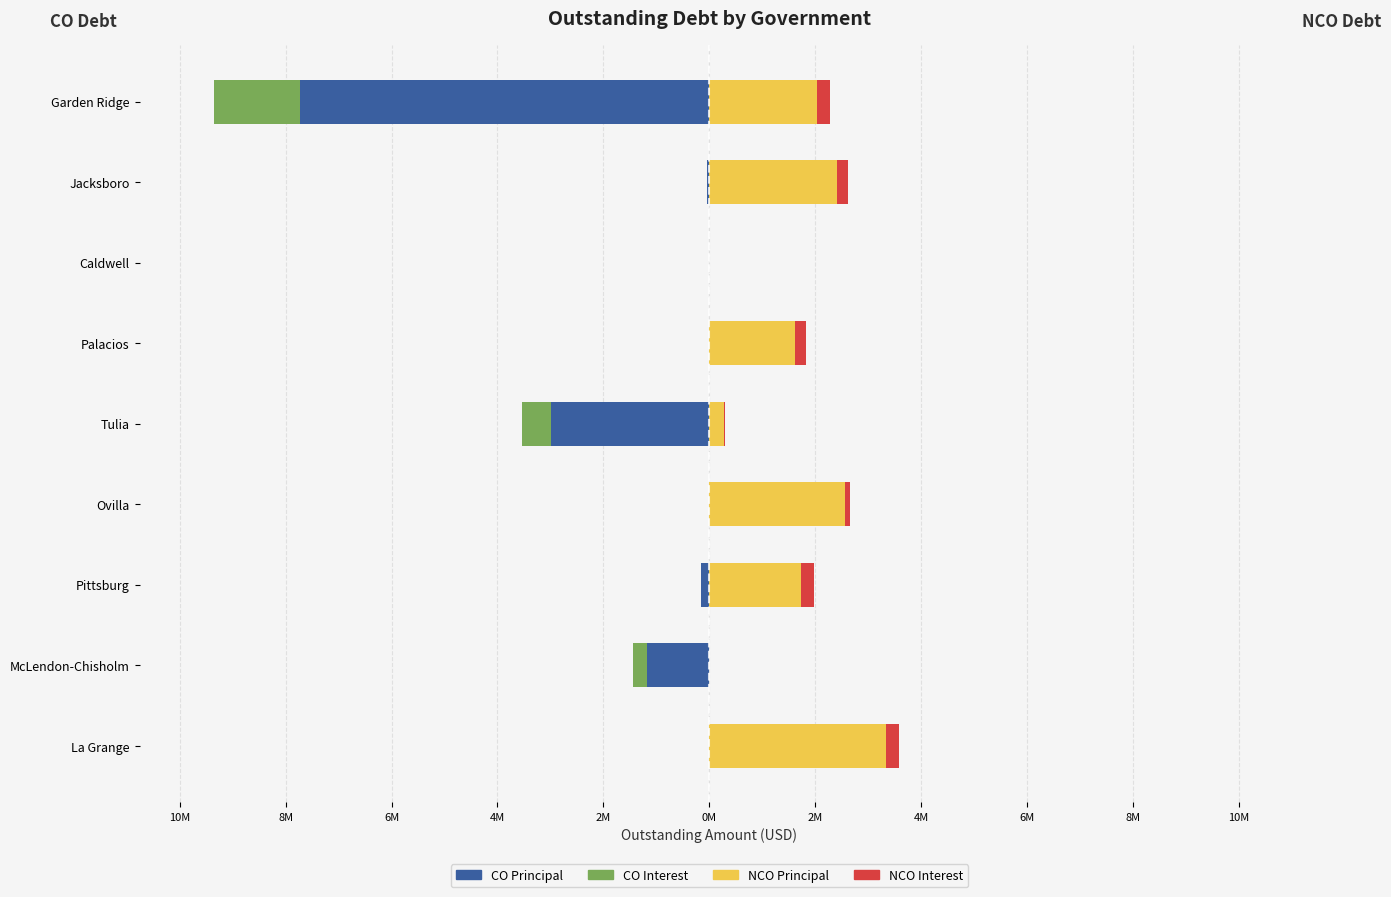

Between Jacksboro and Garden Ridge, which is larger?

Jacksboro